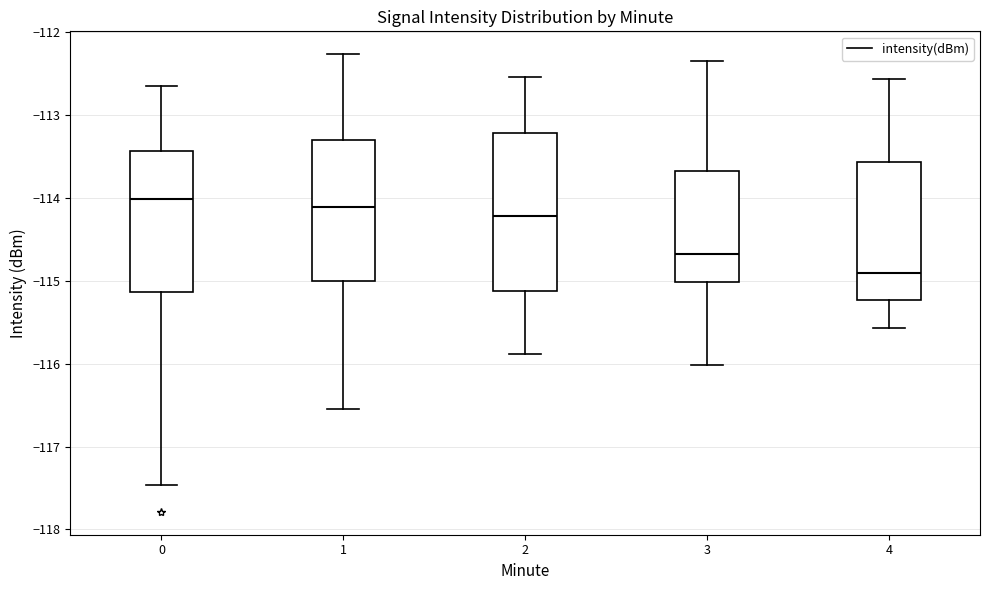

Reading left to right, transcribe this box plot: for each box, give where its median line is, the range the box spans, and where its two whiskers end, as read against the y-axis. The values are not printed on the chart, so give them approximately, as read against the axis.

0: median -114.0, box -115.1 to -113.4, whiskers -117.5 to -112.6
1: median -114.1, box -115.0 to -113.3, whiskers -116.5 to -112.3
2: median -114.2, box -115.1 to -113.2, whiskers -115.9 to -112.5
3: median -114.7, box -115.0 to -113.7, whiskers -116.0 to -112.3
4: median -114.9, box -115.2 to -113.6, whiskers -115.6 to -112.6